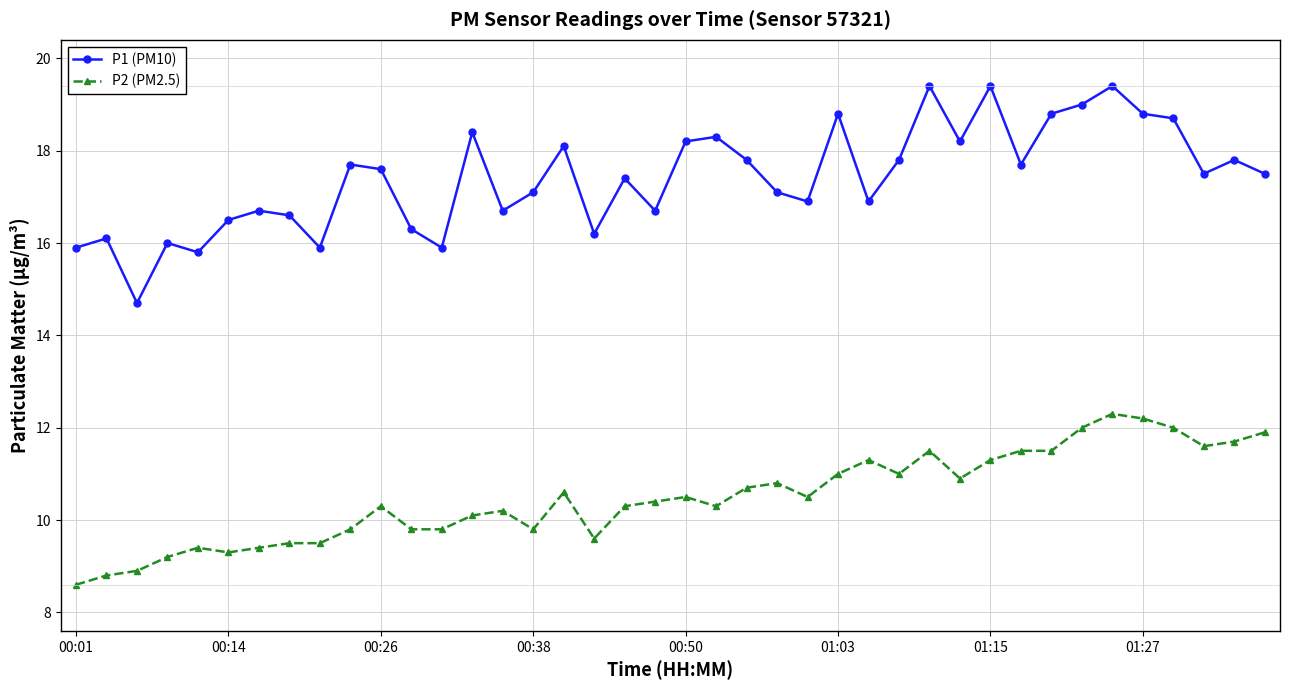

Which series has the largest total across all categories?

P1 (PM10)